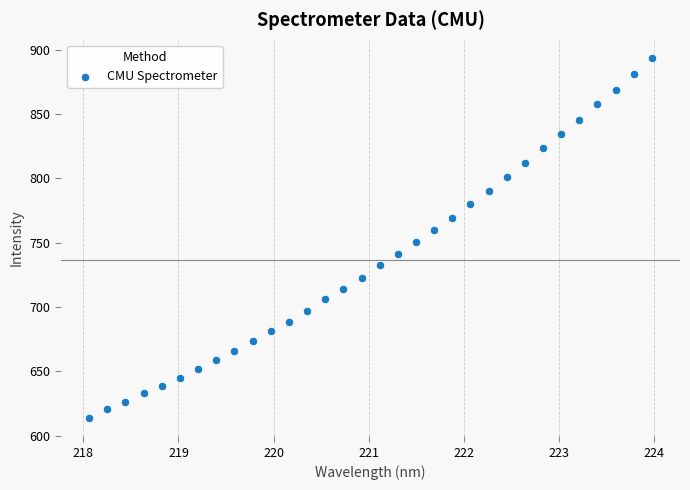

What is the range of Y values (max minus min)?

280.4